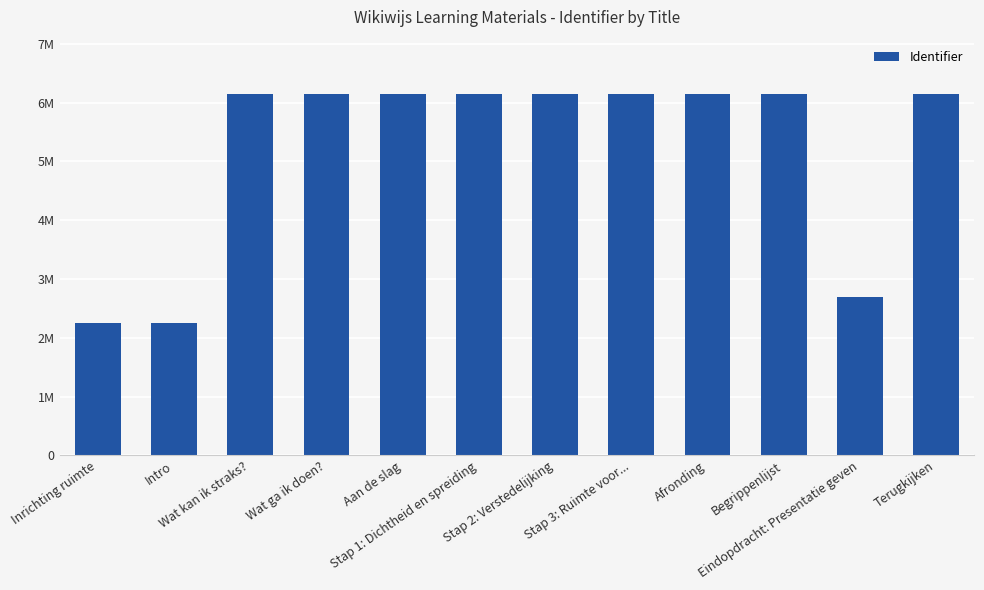

Count the number of values greater than 6147572.

5